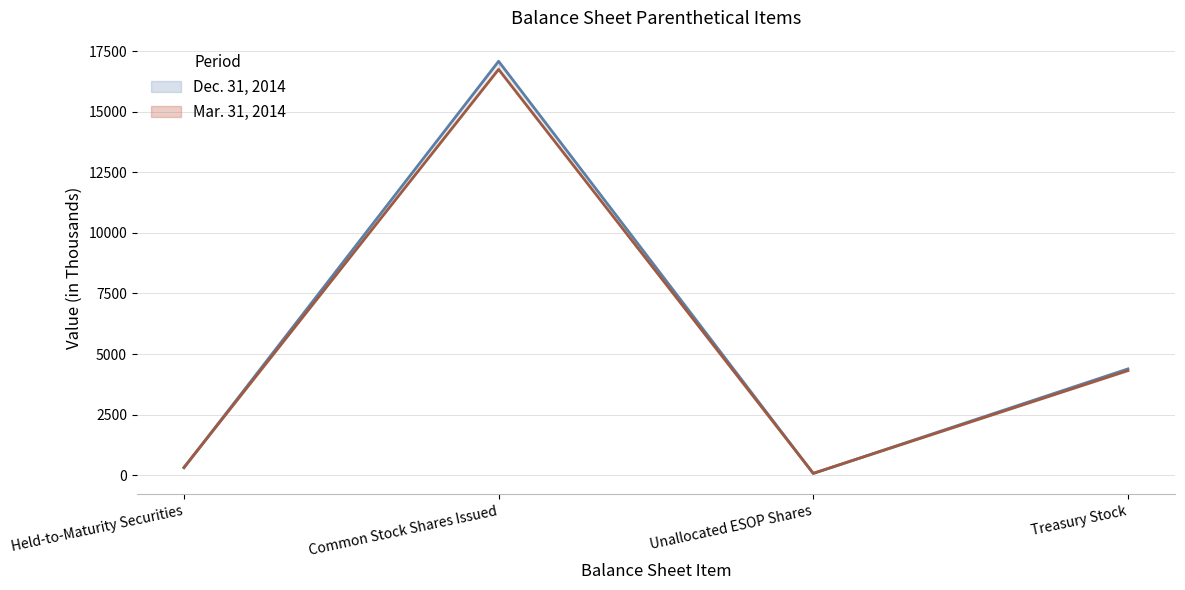

List the series in order of their overall mean, lowest first.

Mar. 31, 2014, Dec. 31, 2014